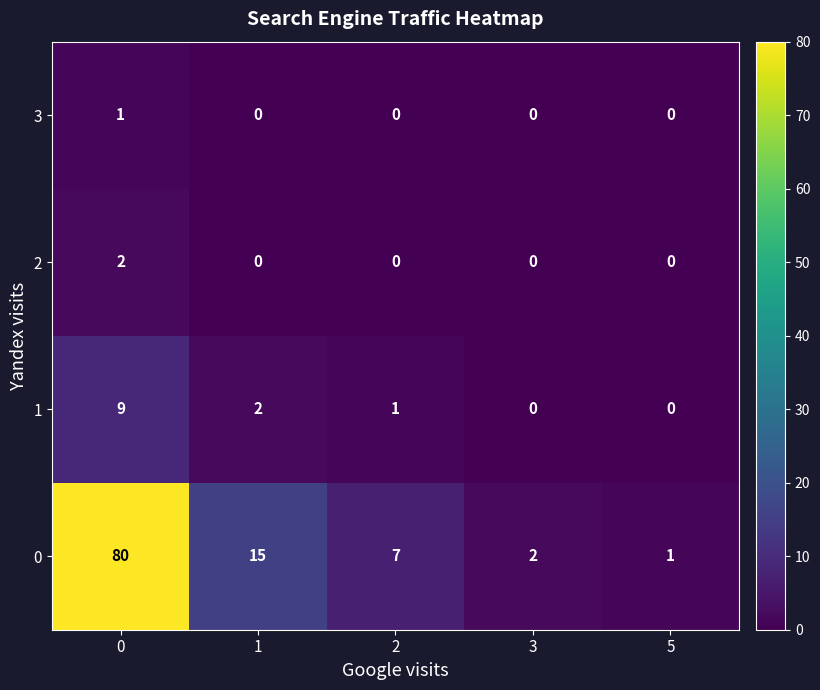

Count the 3 values in the range 0 to 1.

5